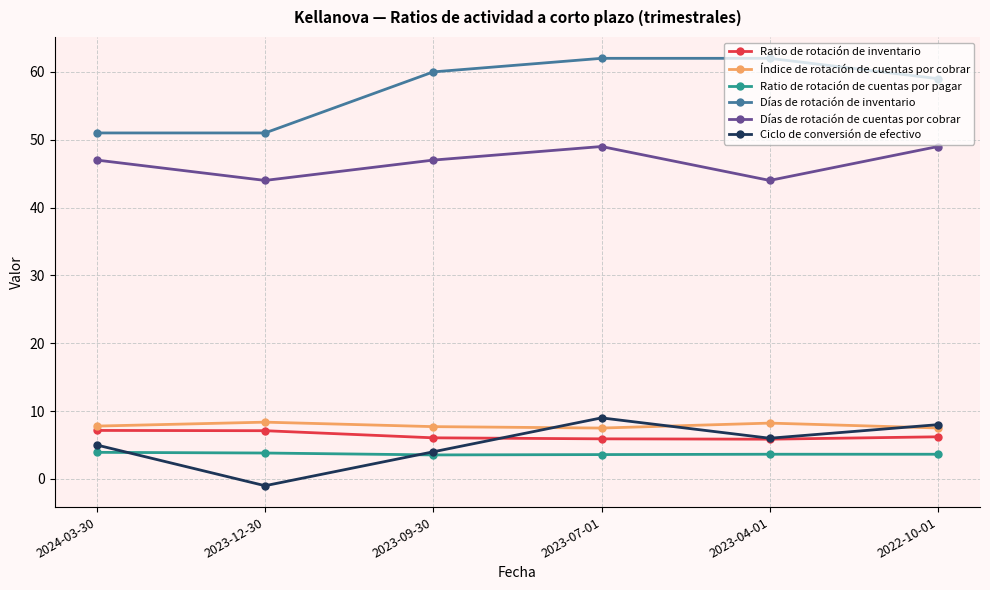

True or false: Índice de rotación de cuentas por cobrar and Ratio de rotación de inventario cross at least once.

False